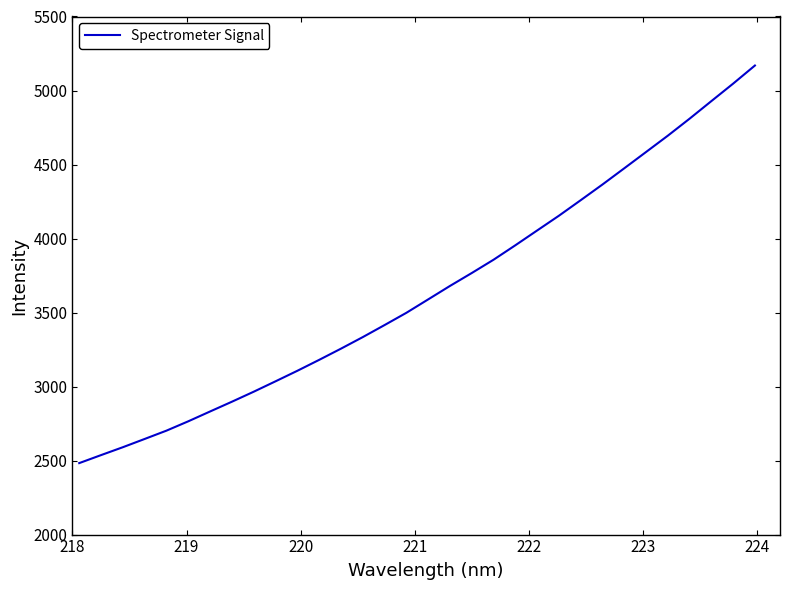

Reading right to left, transcribe all the data shown in this chart.

5168.8	5046.6	4928.5	4809.8	4694.9	4584.6	4474.5	4365.2	4259.1	4154.2	4054.4	3954.5	3856.9	3767.1	3679.8	3588.9	3498.3	3415.5	3334.2	3256.1	3180.4	3106.6	3035.5	2965.3	2897.7	2831.8	2765.4	2702.3	2646.0	2590.2	2536.9	2482.9